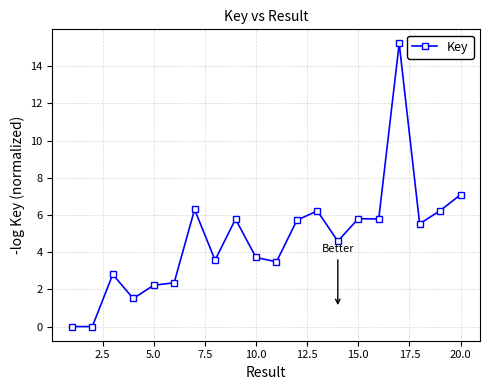

True or false: the data has more than 0 interior local peaks.

True